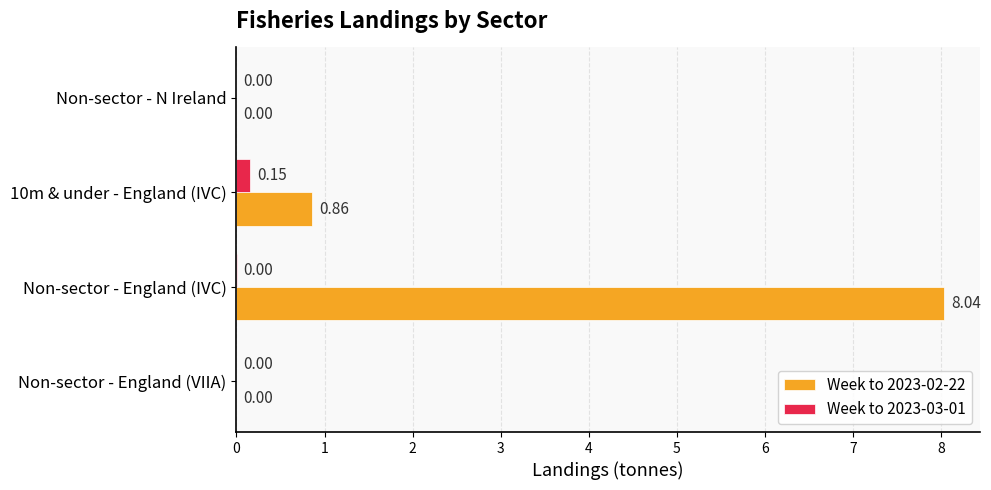

At which category is the sum across all series the highest?

Non-sector - England (IVC)